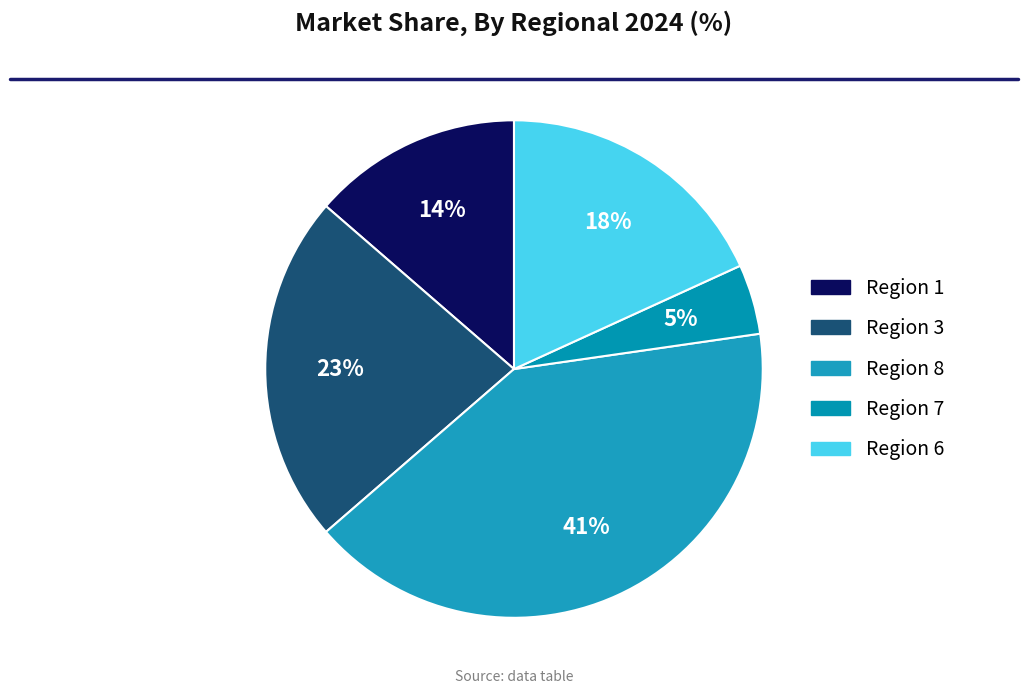

To the nearest percent, what is the average slice percentage?

20%